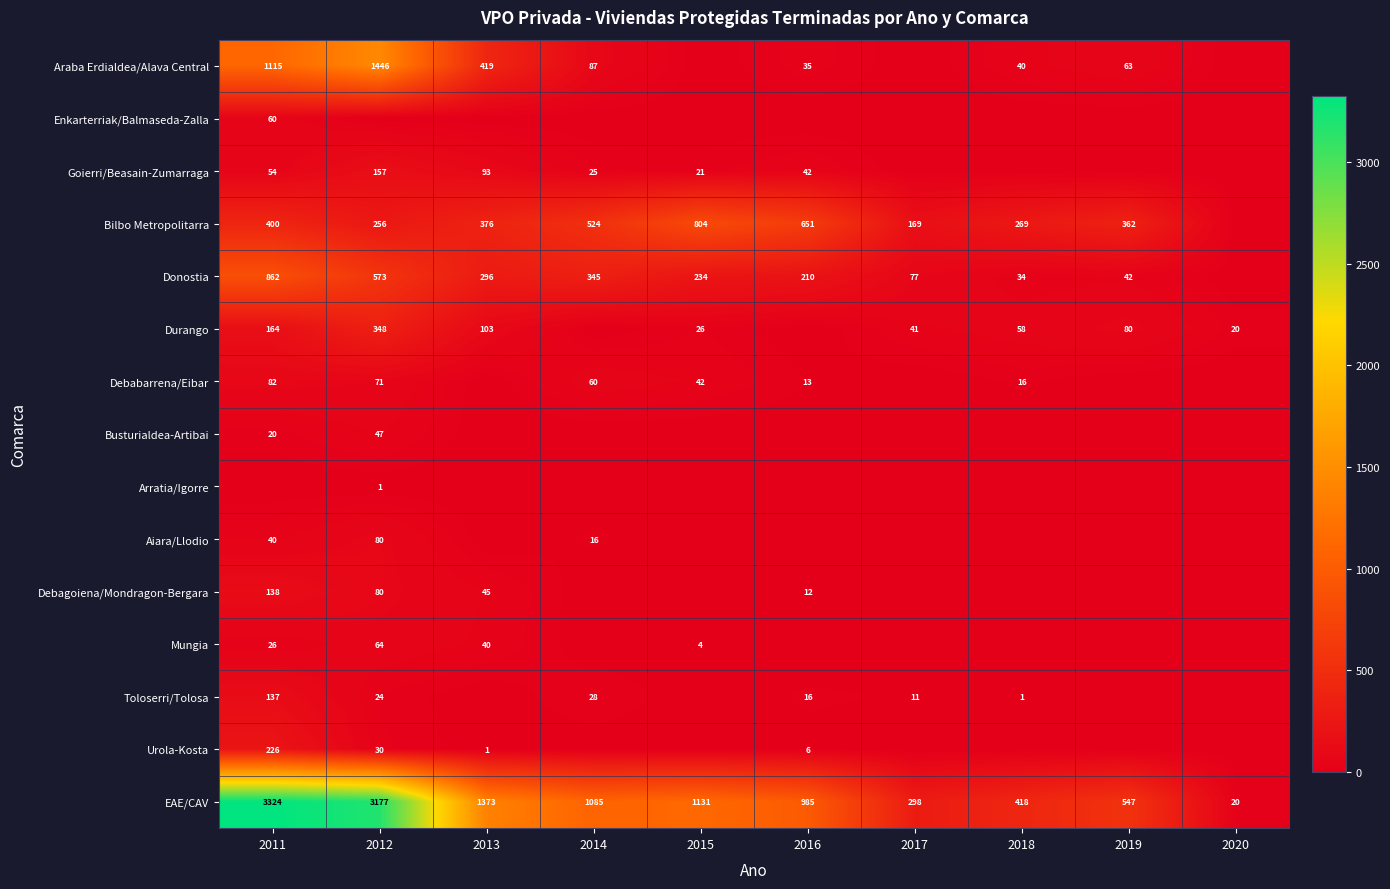

List the labels in order of EAE/CAV value, smallest first.

2020, 2017, 2018, 2019, 2016, 2014, 2015, 2013, 2012, 2011